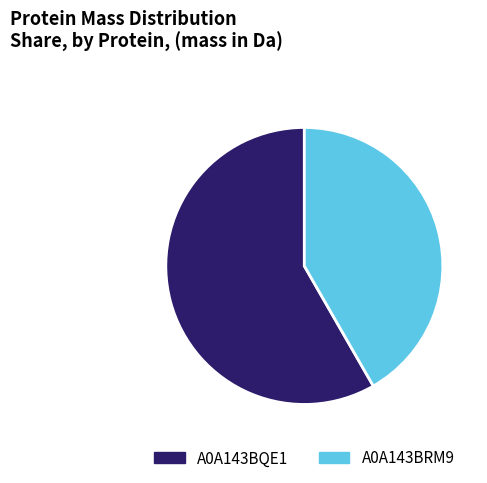

Approximately how many times larger is the value at A0A143BQE1 compared to A0A143BRM9?

1.4